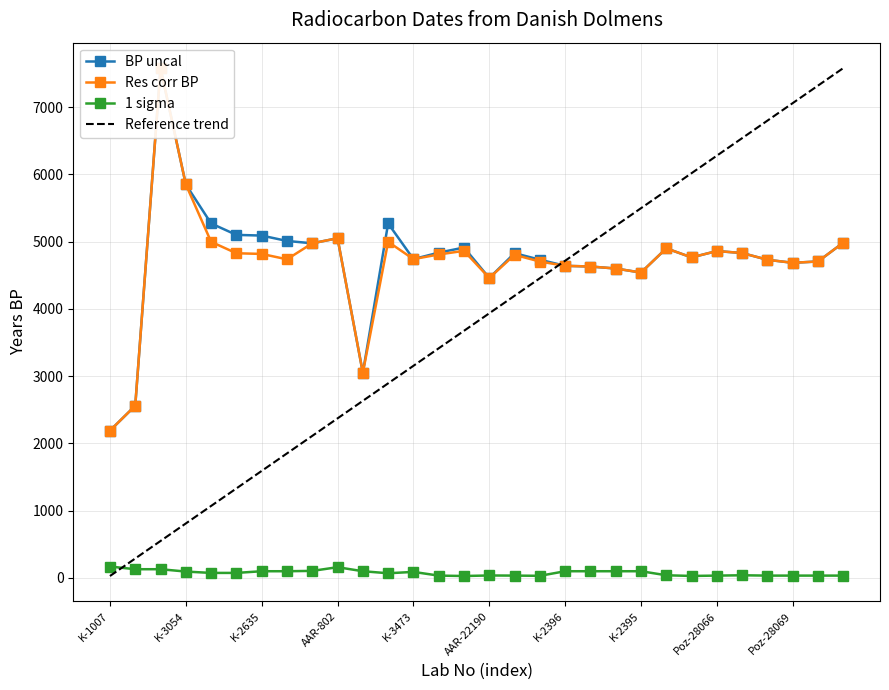

What is the difference between the second highest and minimum values in the BP uncal series?

3660.0